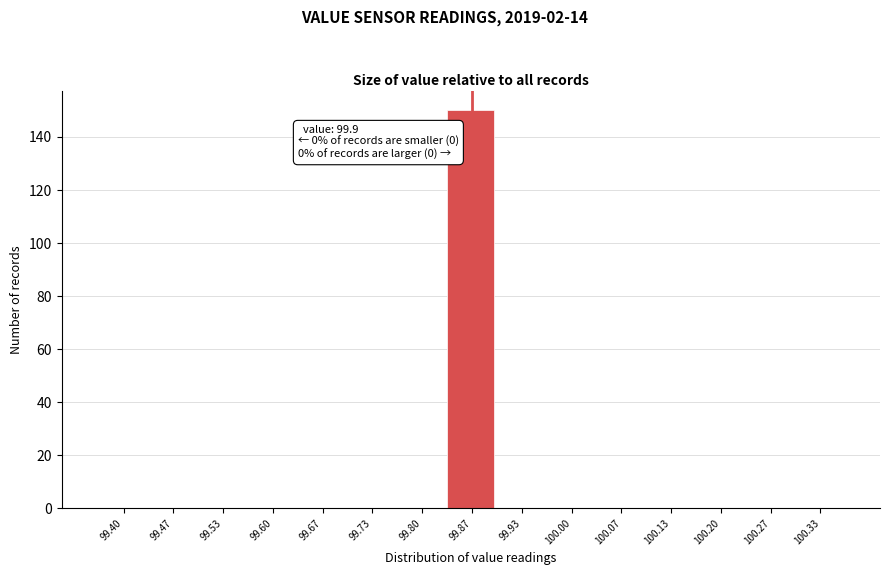

Reading left to right, transcribe all the data shown in this chart.

99.40=0	99.47=0	99.53=0	99.60=0	99.67=0	99.73=0	99.80=0	99.87=150	99.93=0	100.00=0	100.07=0	100.13=0	100.20=0	100.27=0	100.33=0